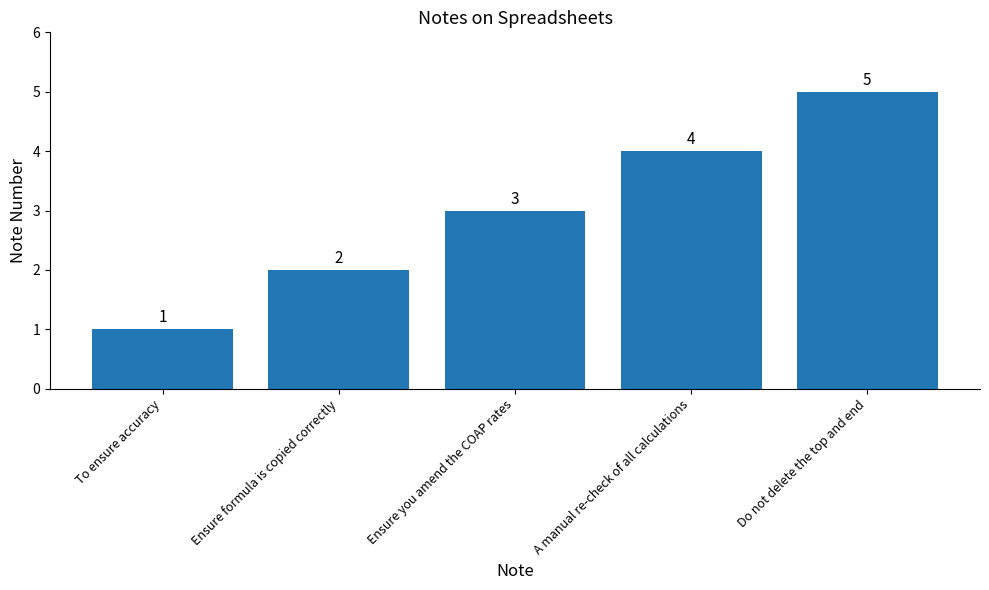

What is the difference between the second highest and minimum values?

3